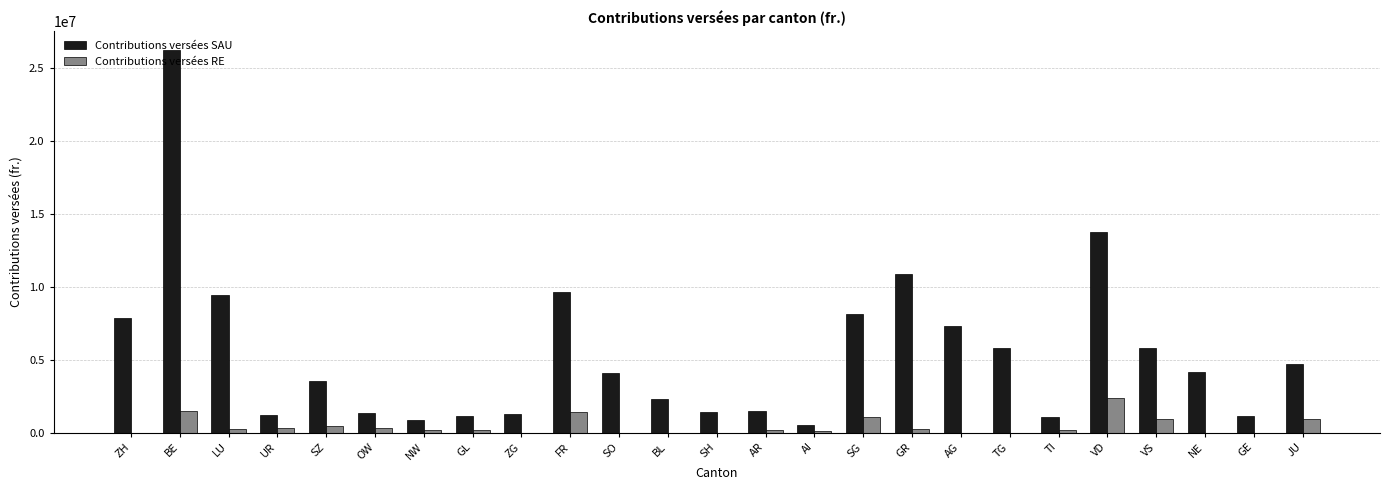

What is the highest value of the Contributions versées RE series?

2354044